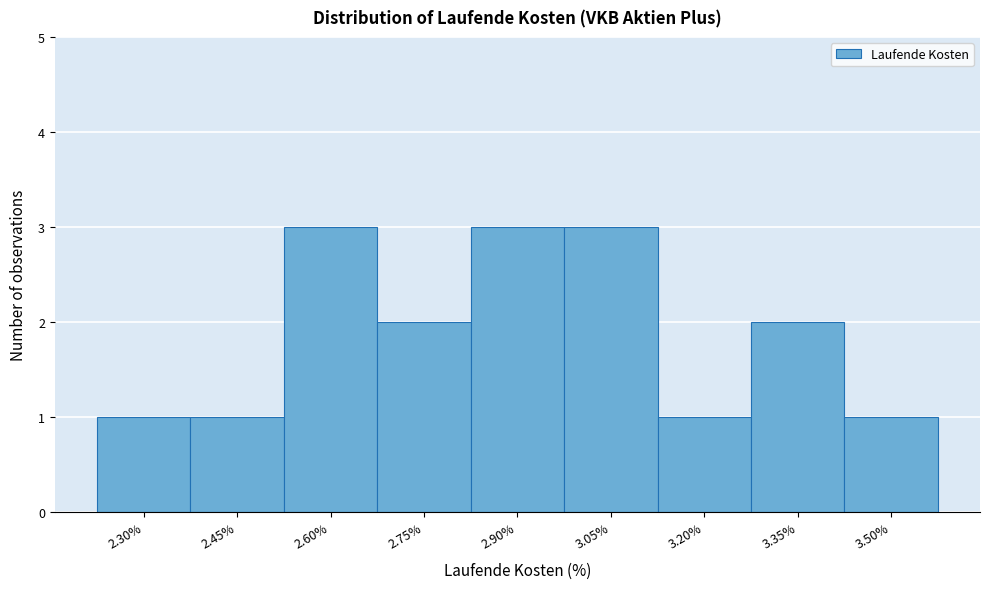

Reading left to right, transcribe all the data shown in this chart.

2.30%=1	2.45%=1	2.60%=3	2.75%=2	2.90%=3	3.05%=3	3.20%=1	3.35%=2	3.50%=1